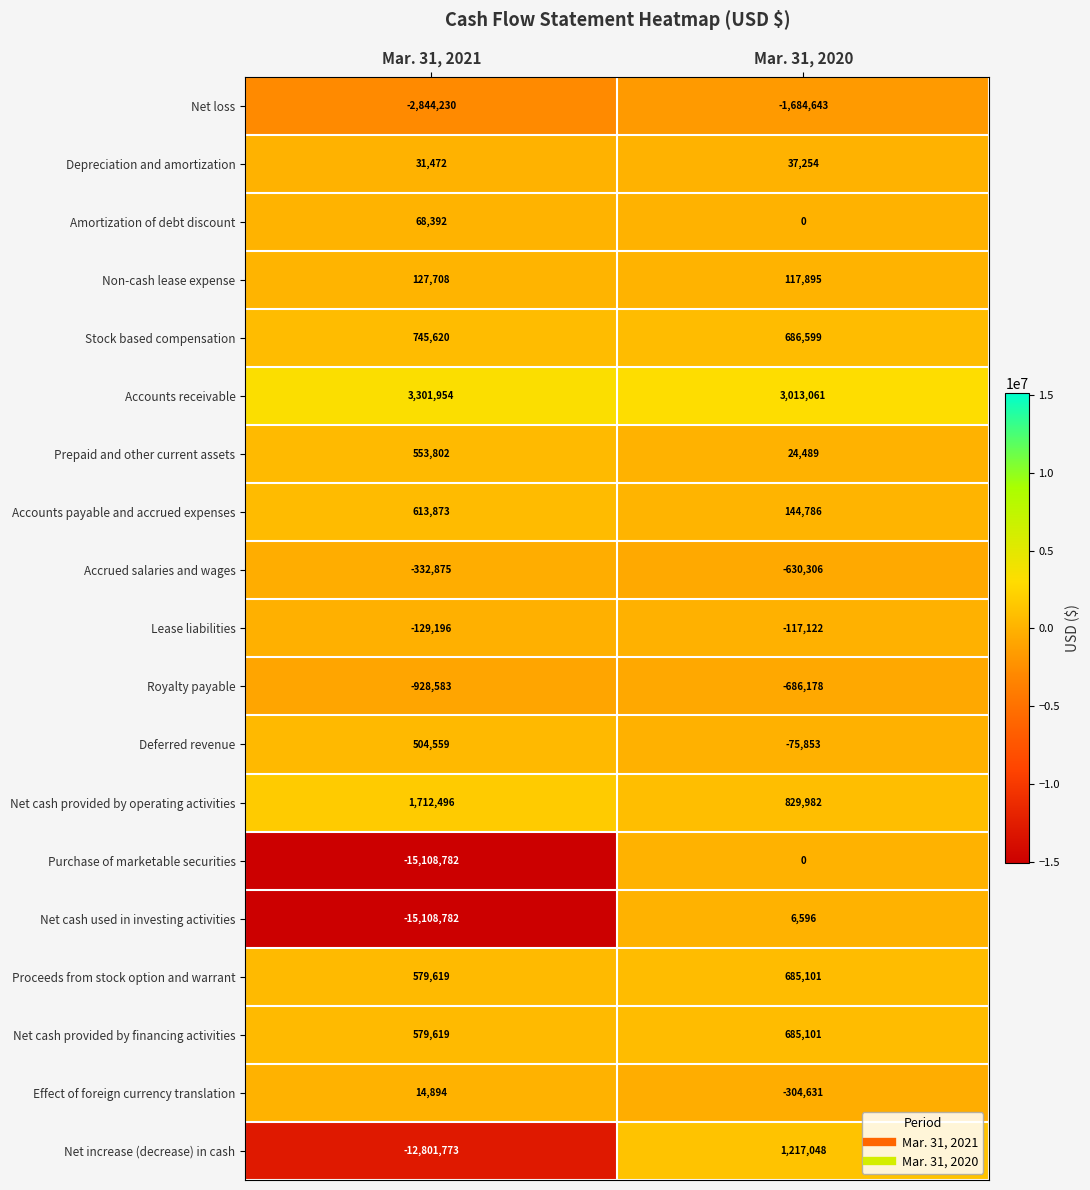

Which series changed the most between Mar. 31, 2021 and Mar. 31, 2020?

Net cash used in investing activities